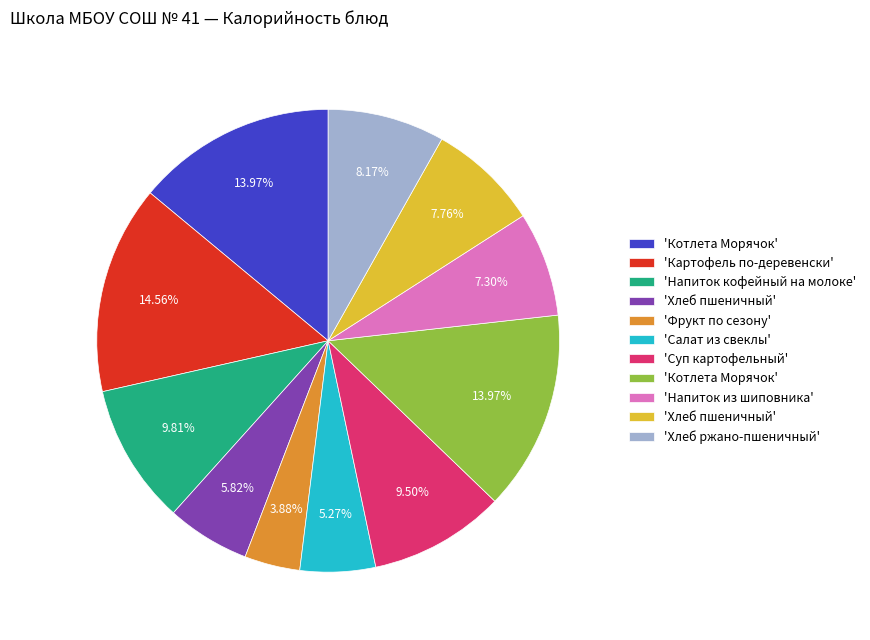

Is there a majority slice in this chart?

No